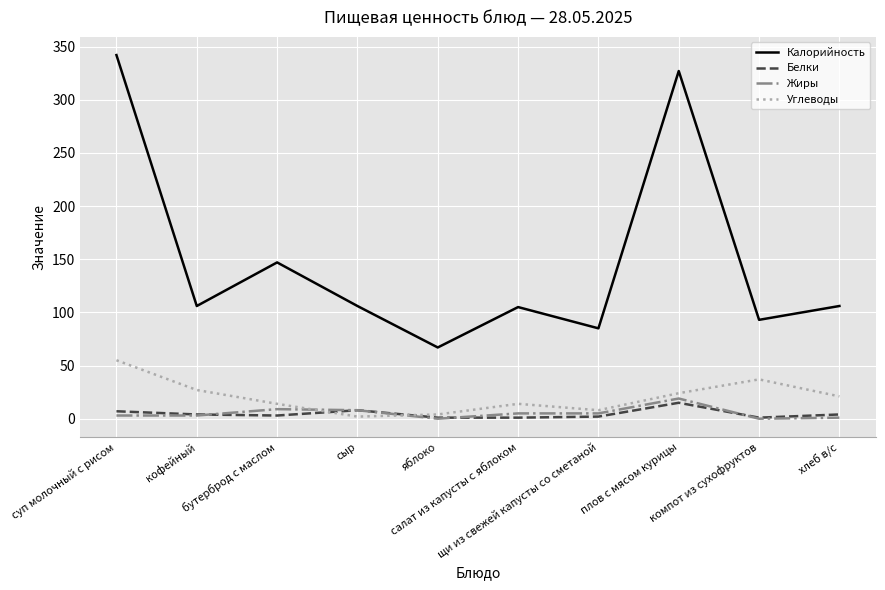

True or false: Калорийность and Белки cross at least once.

False